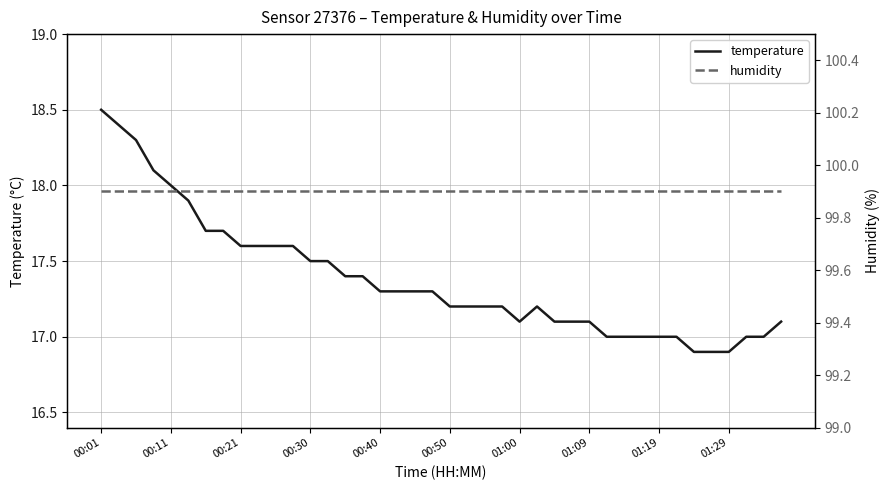

What is the sum of all humidity values?

3996.0